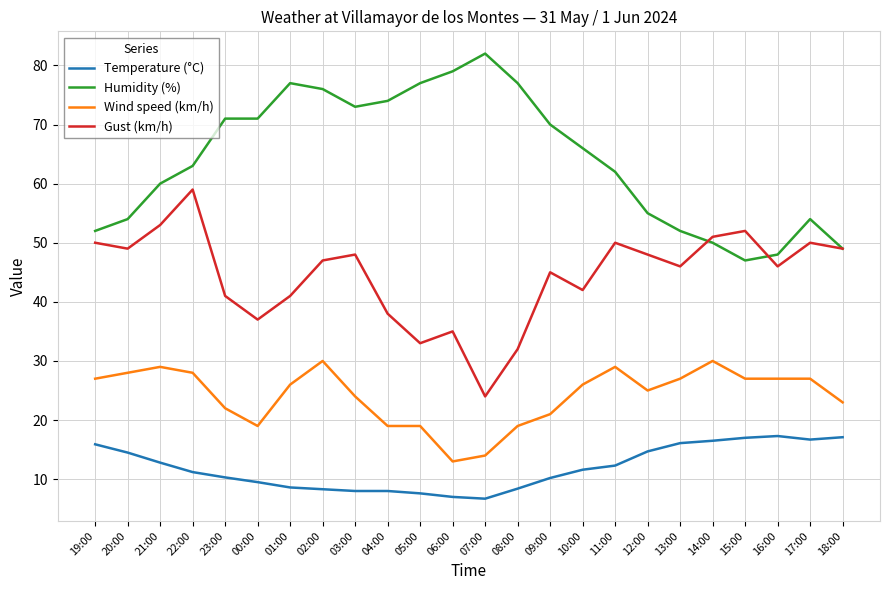

What position from the right is 00:00?

19